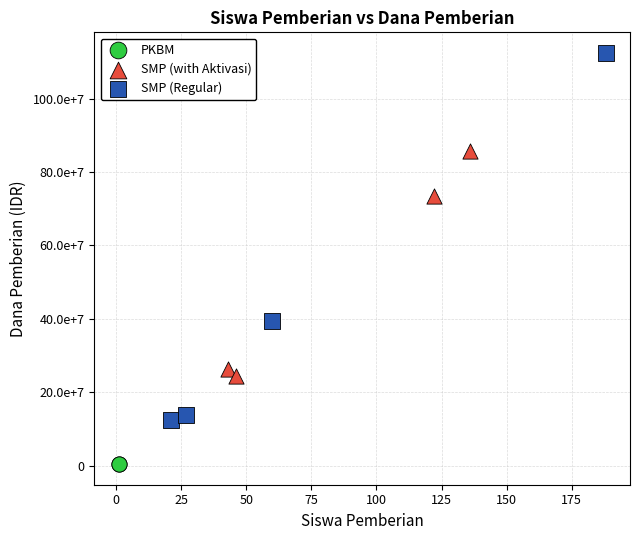

What are all the series names shown in the legend?

PKBM, SMP (with Aktivasi), SMP (Regular)